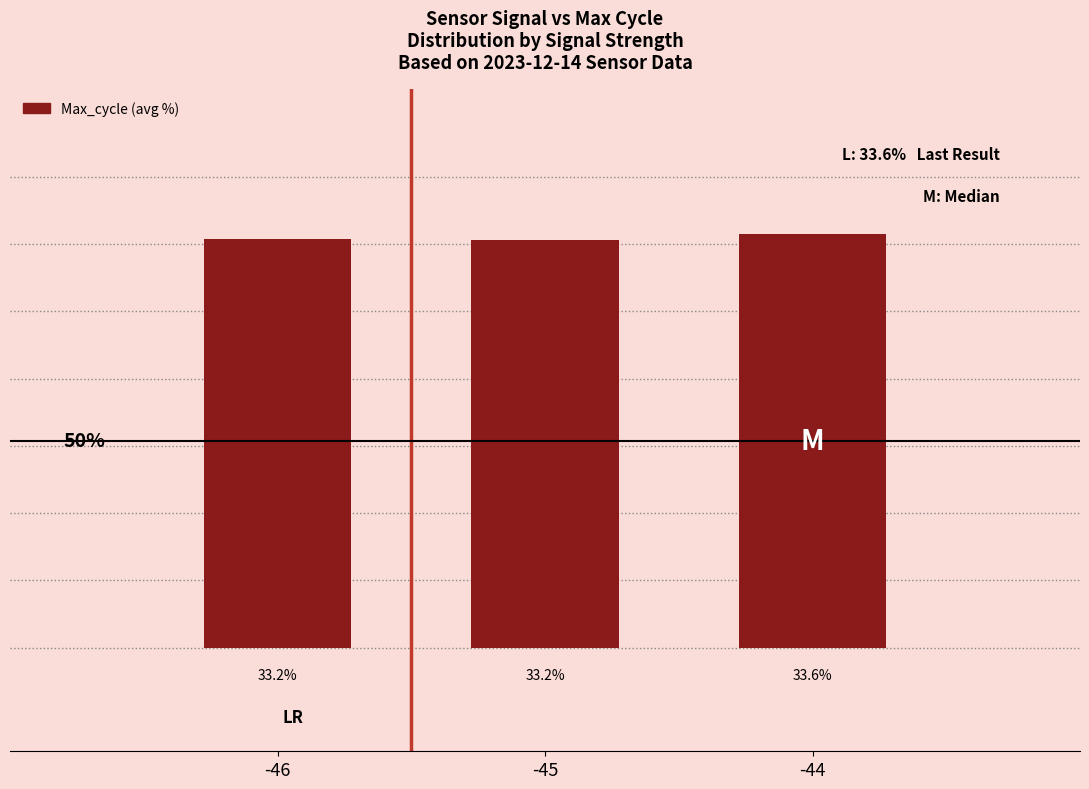

Between -46 and -45, which is larger?

-46